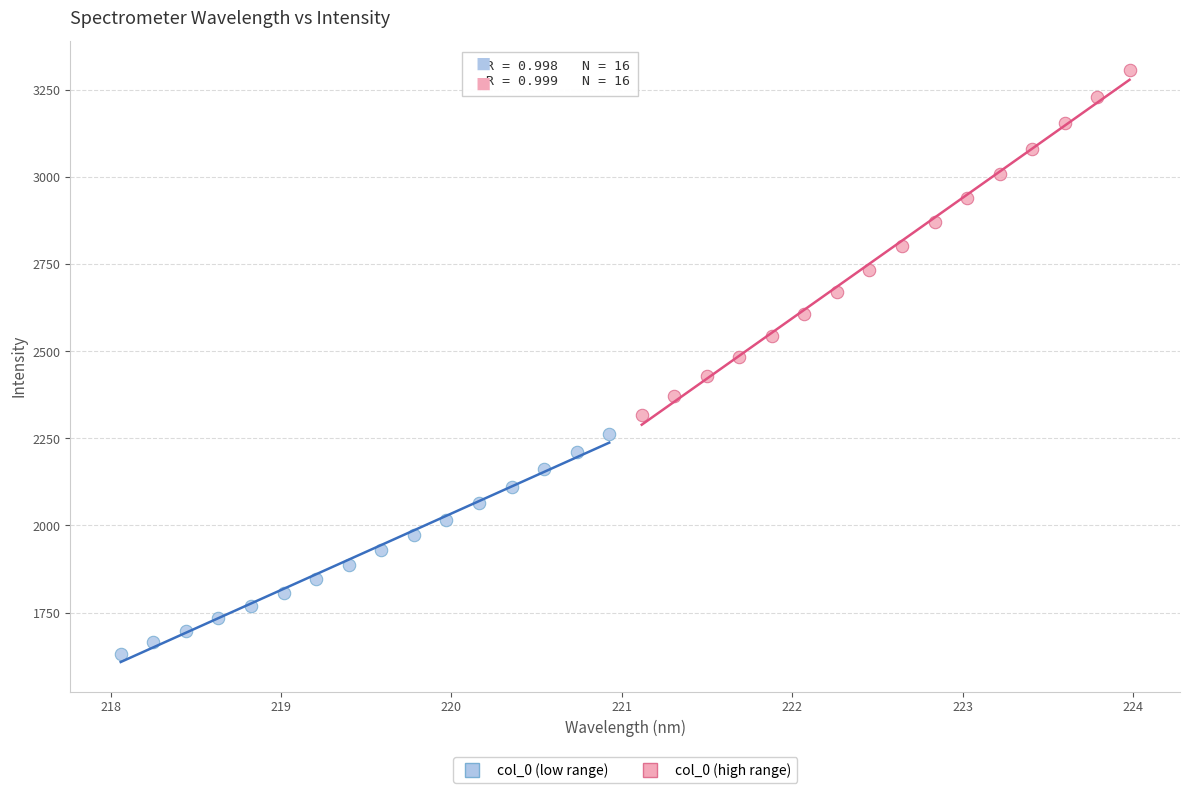

Which series contains the highest Y value?

col_0 (high range)